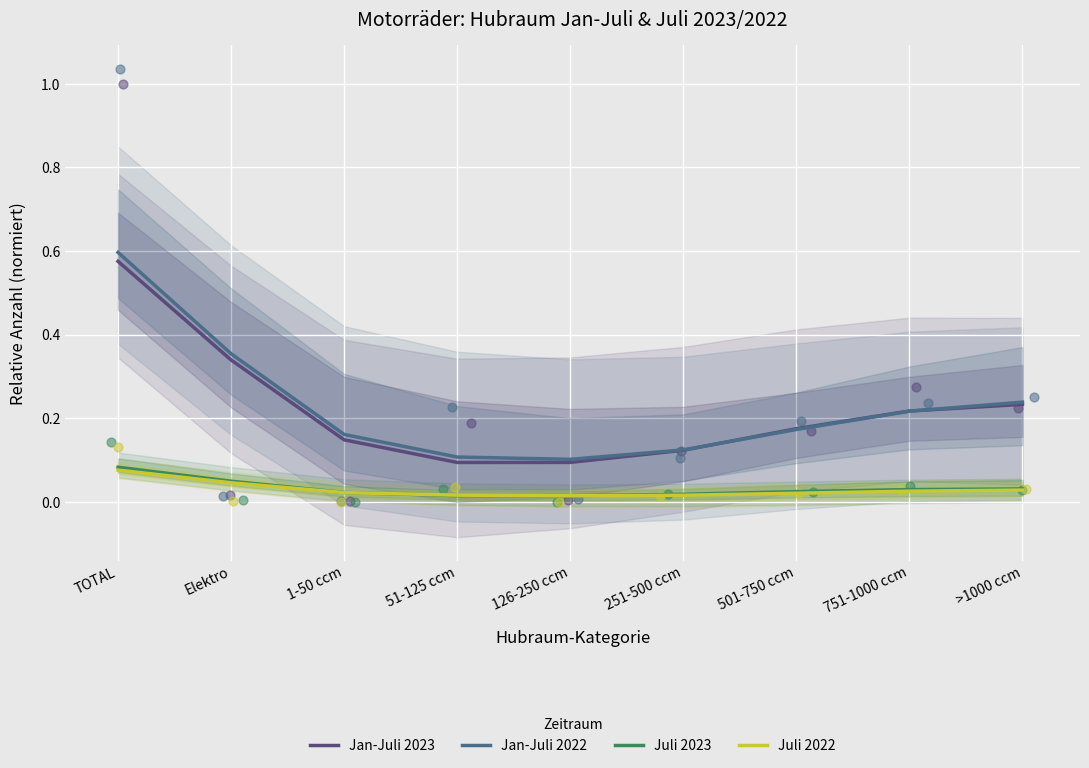

At which category is the sum across all series the highest?

TOTAL